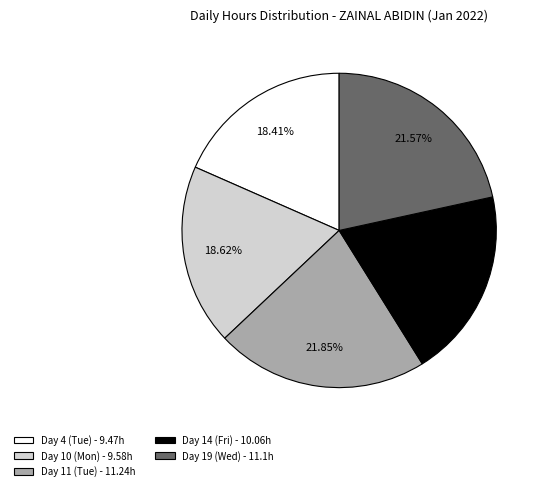

Approximately how many times larger is the value at Day 4 (Tue) - 9.47h compared to Day 10 (Mon) - 9.58h?

1.0